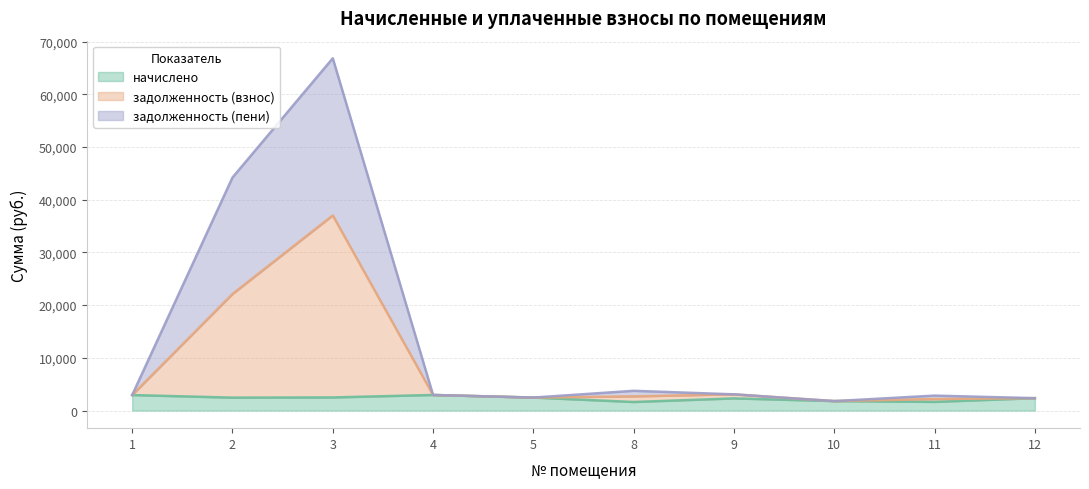

What is the maximum value for задолженность (взнос)?

37014.9